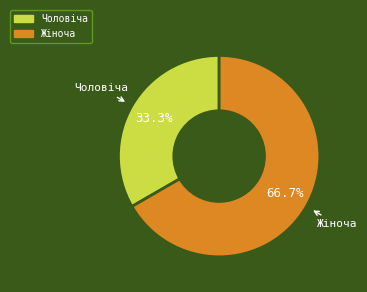

What is the ratio of the value at Жіноча to the value at Чоловіча?

2.0